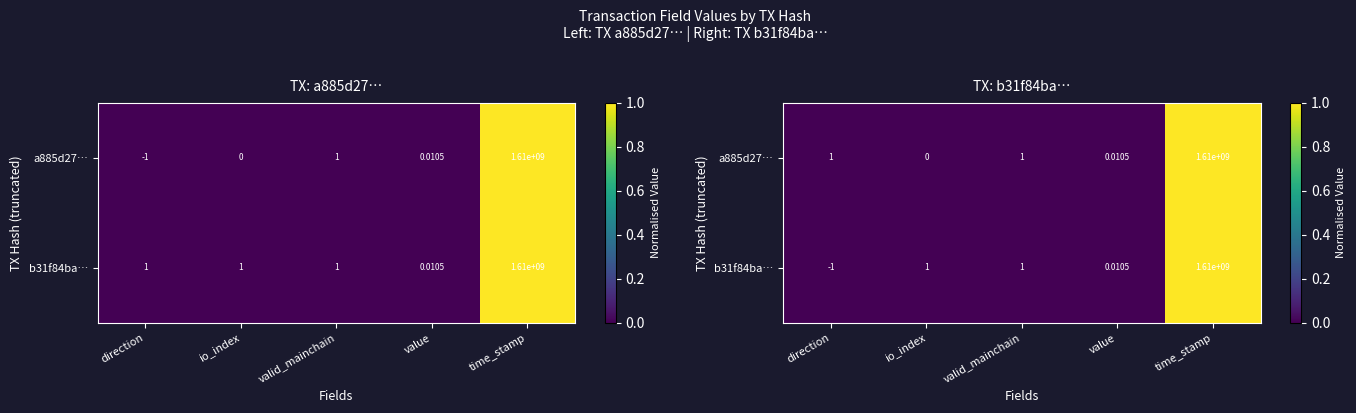

At which category is the sum across all series the highest?

time_stamp